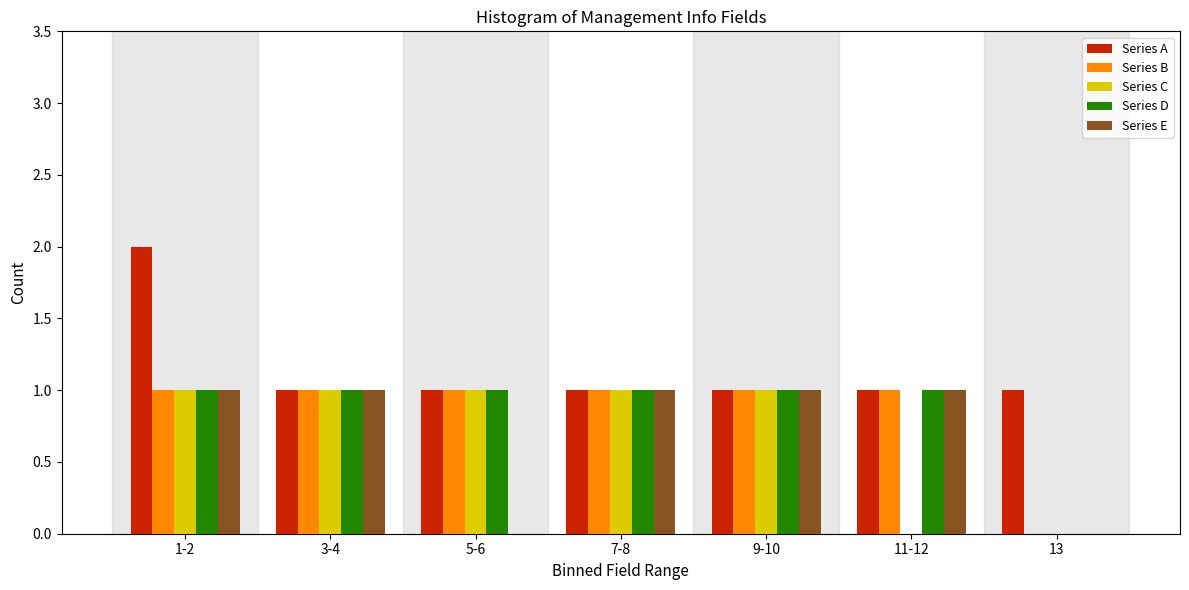

At which category is the sum across all series the highest?

1-2